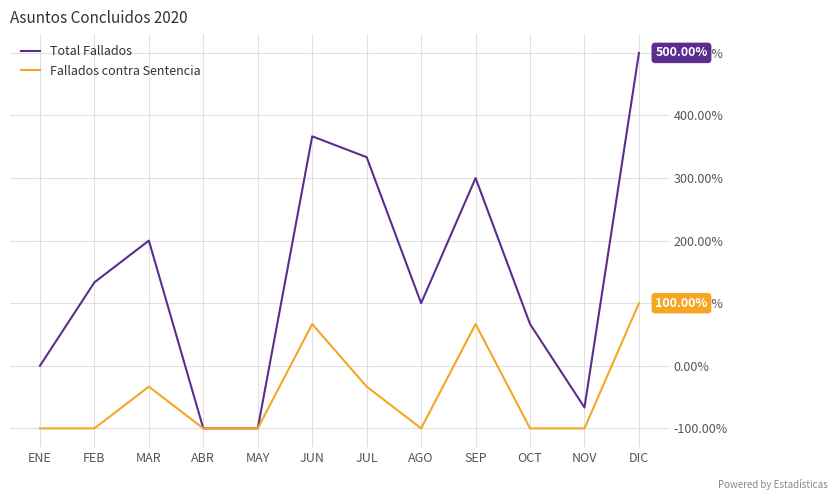

At which category is the sum across all series the highest?

DIC